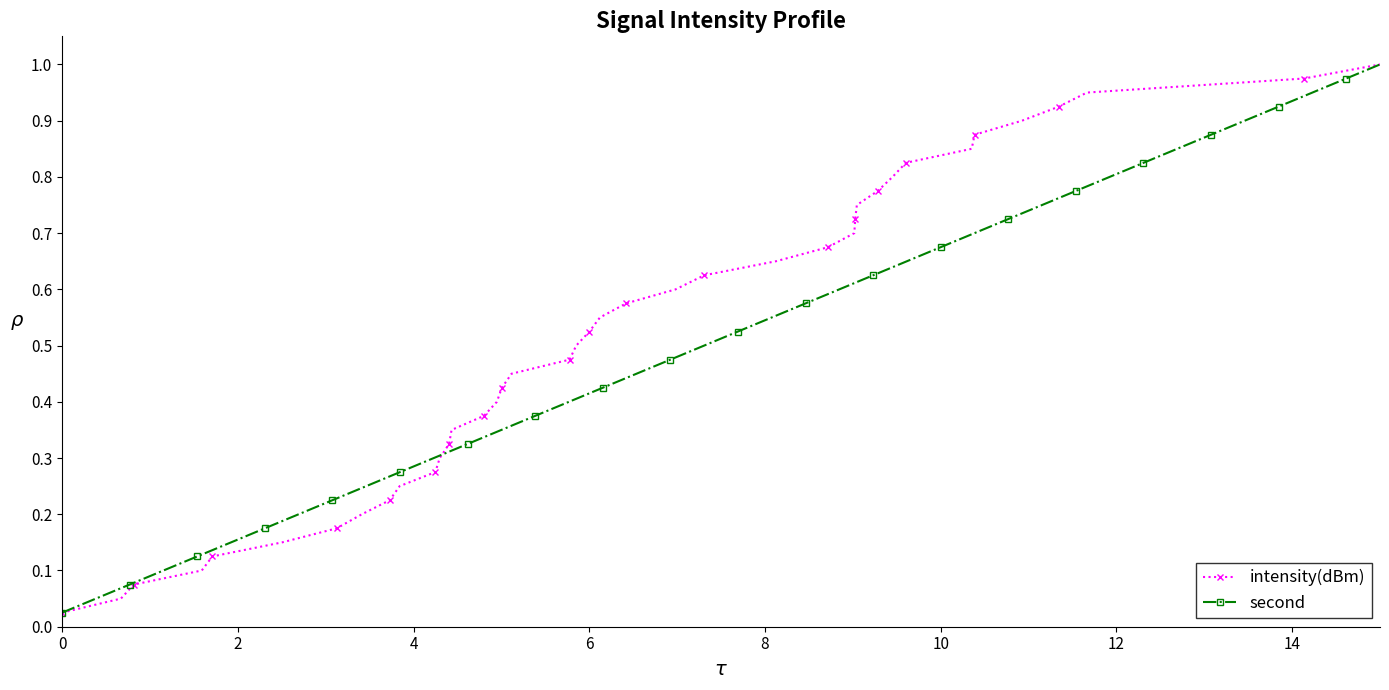

What is the sum of all intensity(dBm) values?

20.5